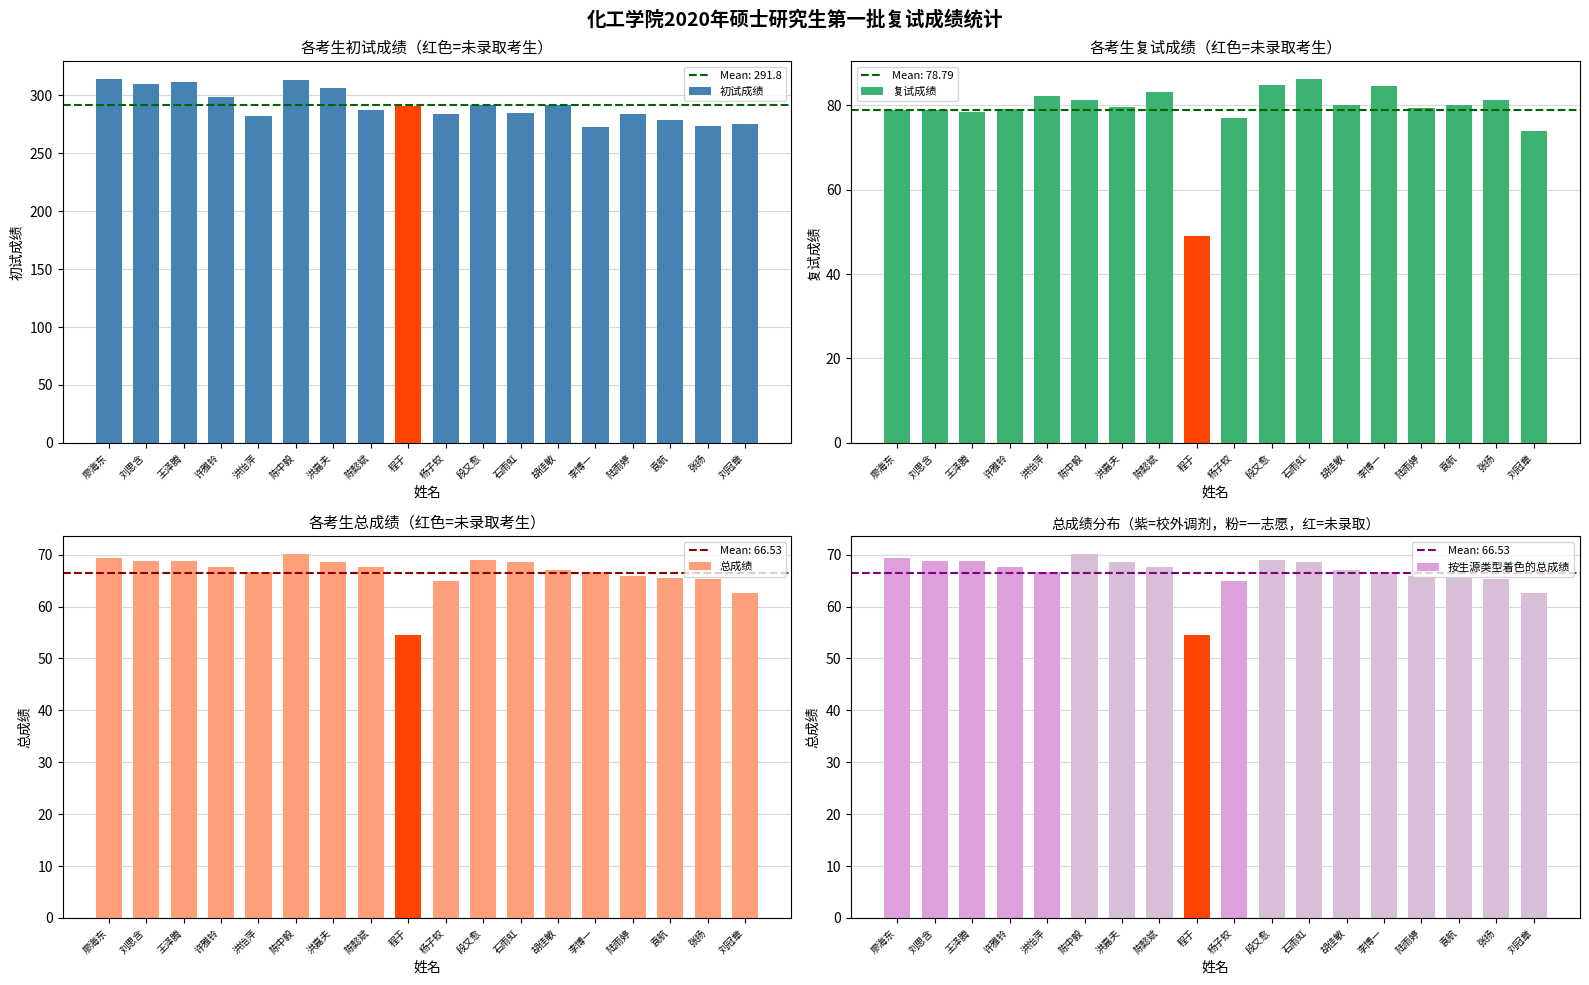

The value of 总成绩 at 许雅铃 is 121.0. True or false?

False